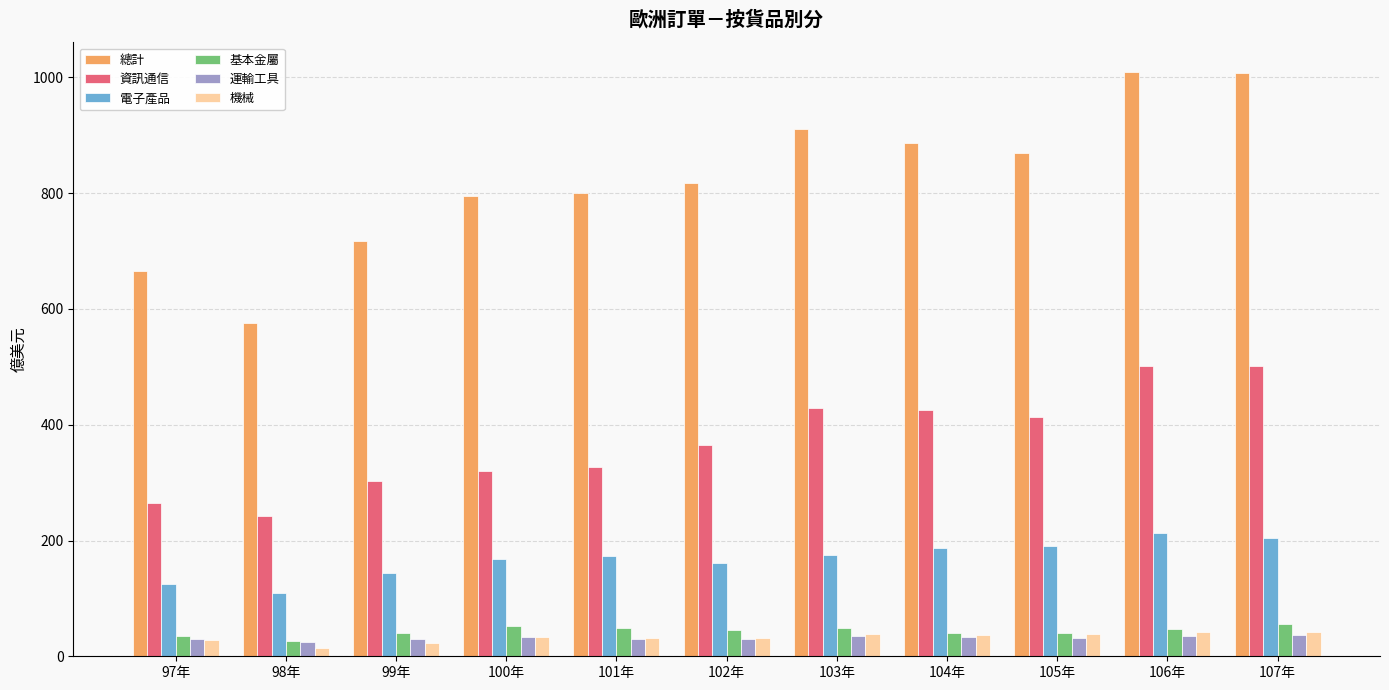

Which series has the largest total across all categories?

總計